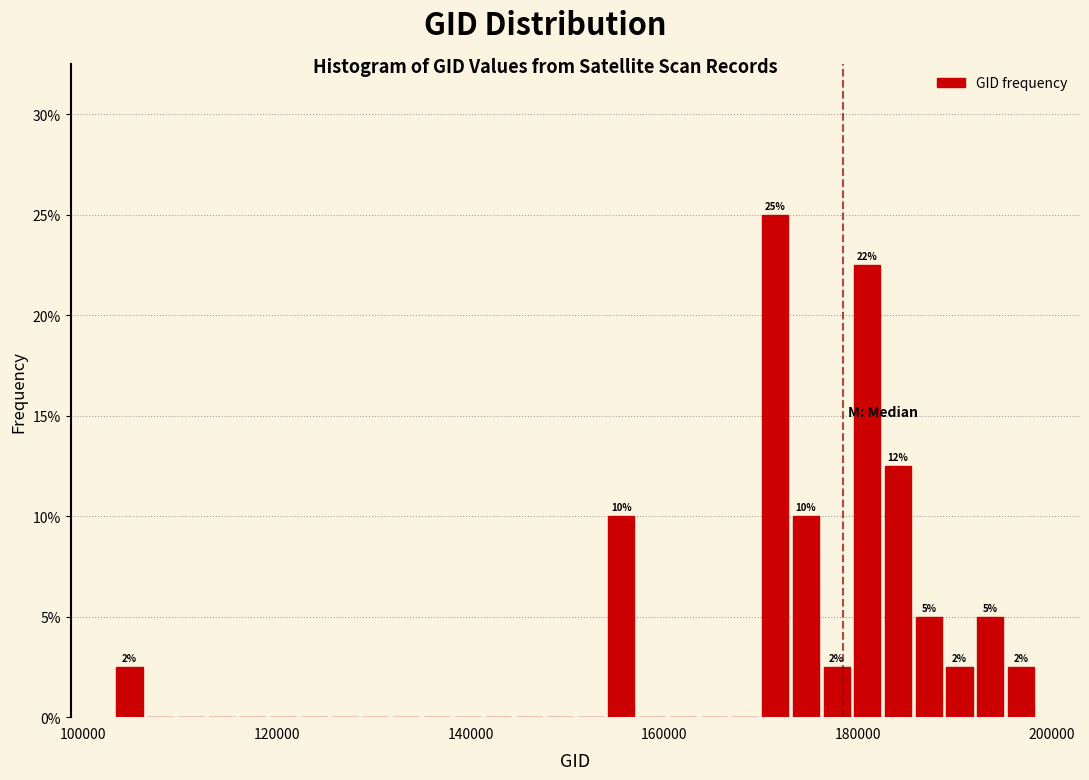

Read against the x-axis, roughly where is the centre of the tallest bar?

172000